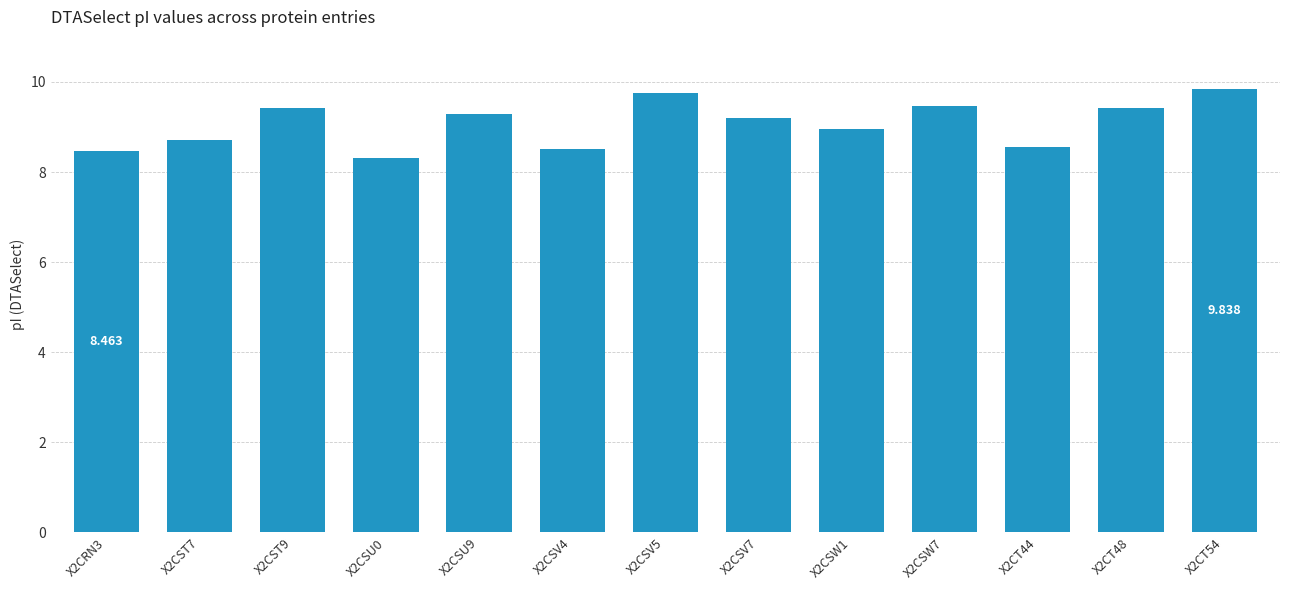

Does the chart contain stacked bars?

No